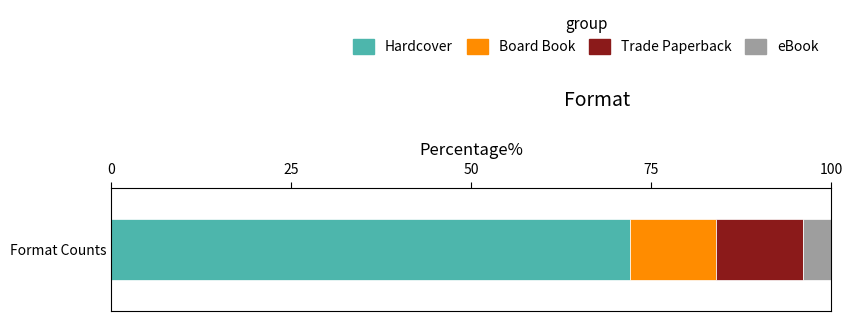

True or false: Hardcover has a value of 21 at Format Counts.

False